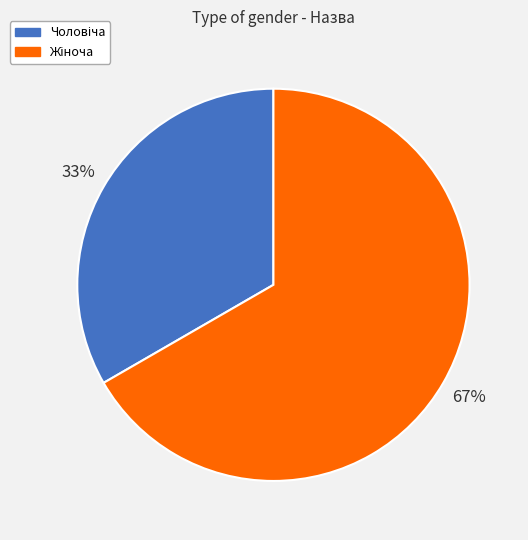

To the nearest percent, what is the average slice percentage?

50%